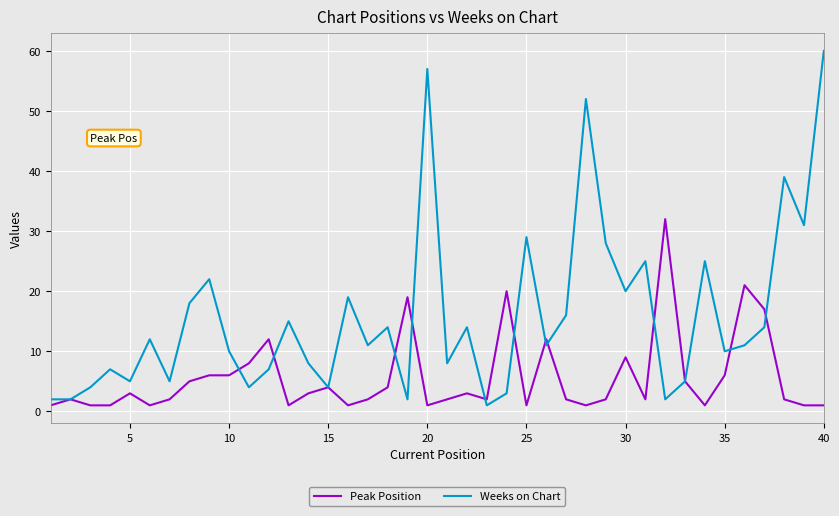

What is the difference between the maximum and minimum values in the Weeks on Chart series?

59